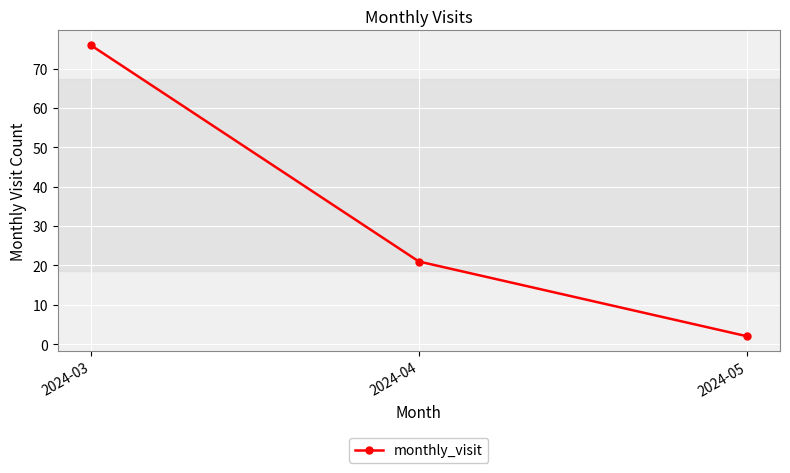

Reading left to right, what are all the values shown in this chart?

2024-03=76	2024-04=21	2024-05=2